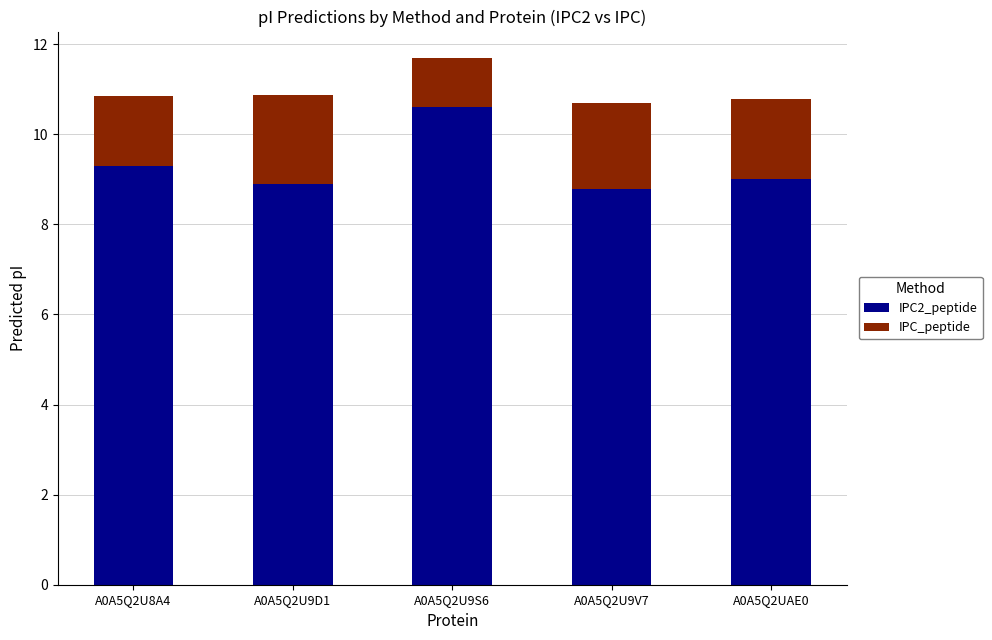

What is the total value across all series at A0A5Q2U9V7?

10.7